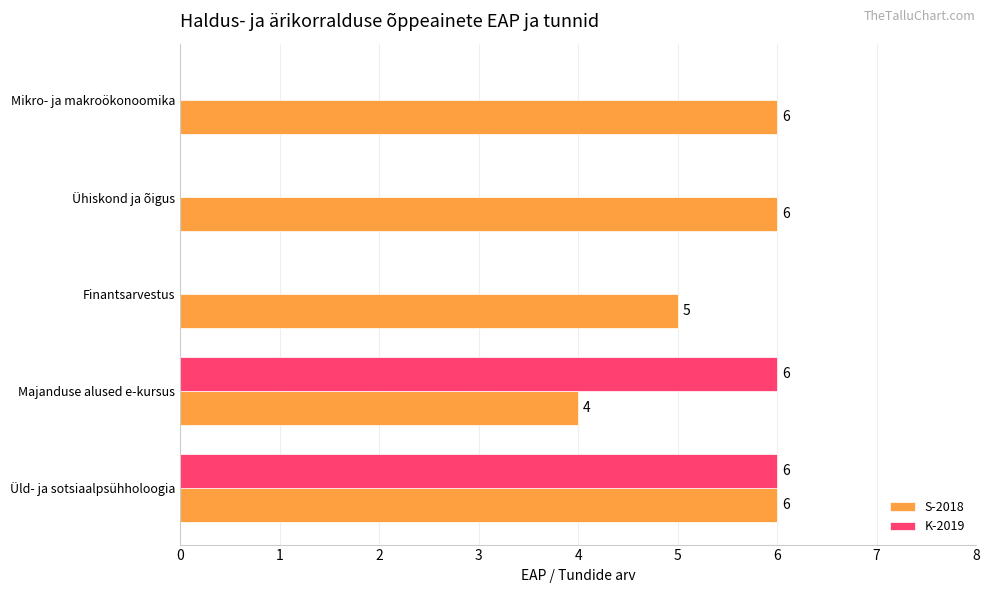

How many values in K-2019 are above zero?

2